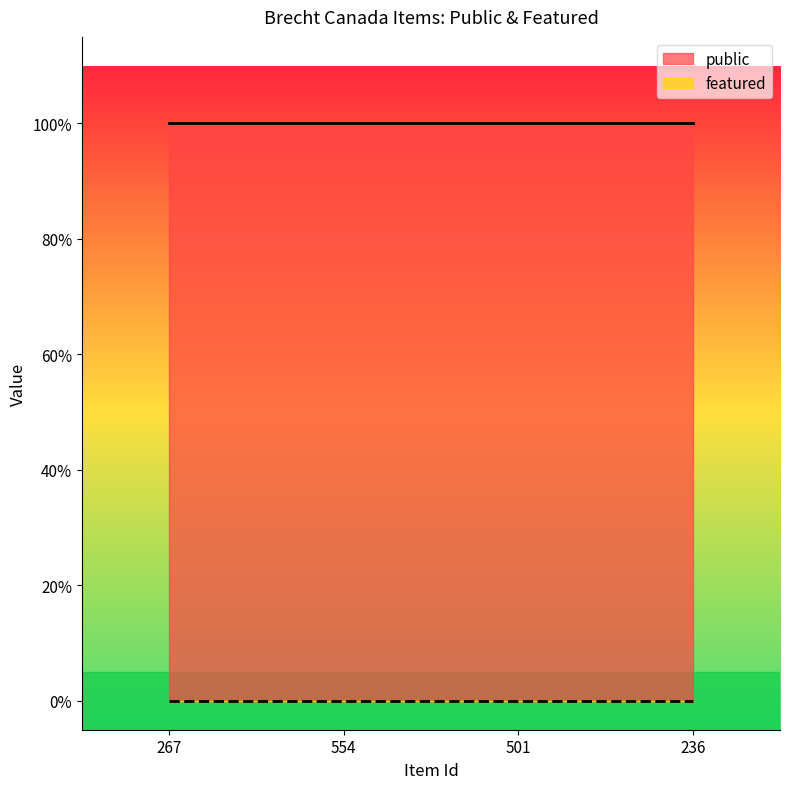

What is the label of the 2nd point from the right?

501